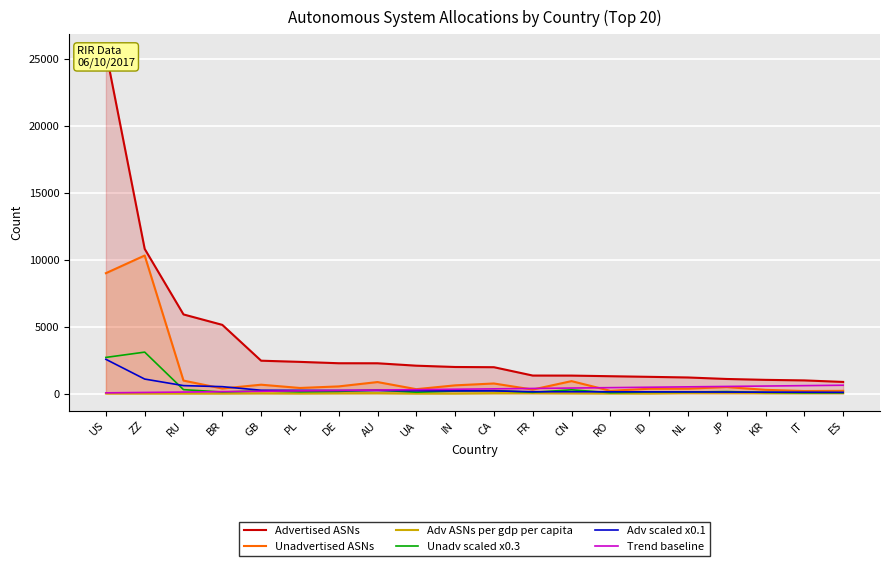

What is the minimum value for Adv scaled x0.1?

86.8